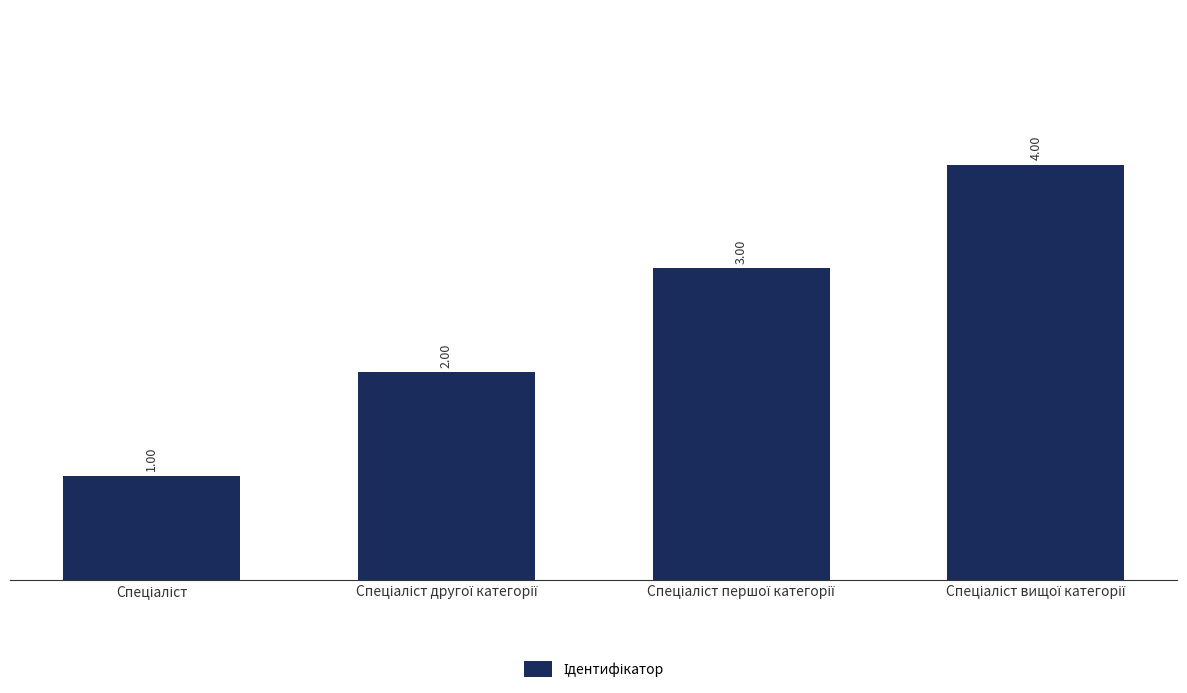

What is the value of the 1st bar from the left?

1